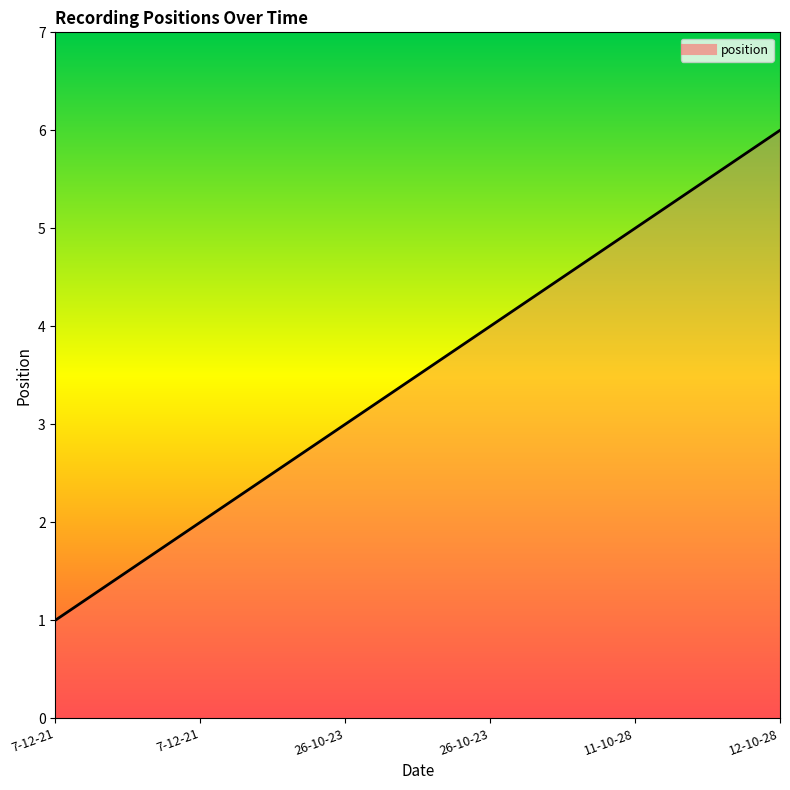

How many distinct data groups are displayed?

1